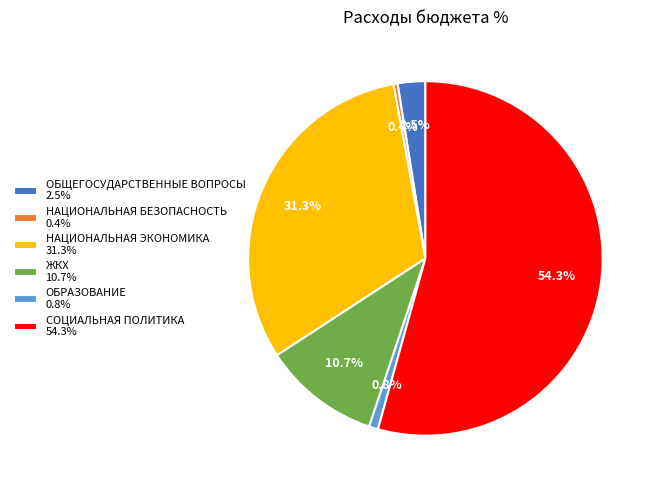

Which has a higher value, НАЦИОНАЛЬНАЯ ЭКОНОМИКА 31.3% or ОБРАЗОВАНИЕ 0.8%?

НАЦИОНАЛЬНАЯ ЭКОНОМИКА 31.3%